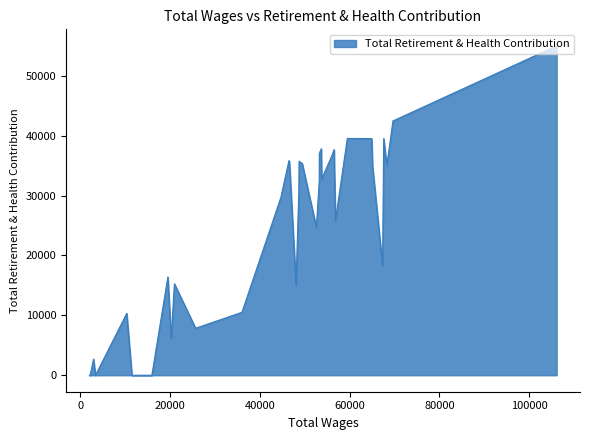

Between 69680 and 67604, which is larger?

69680